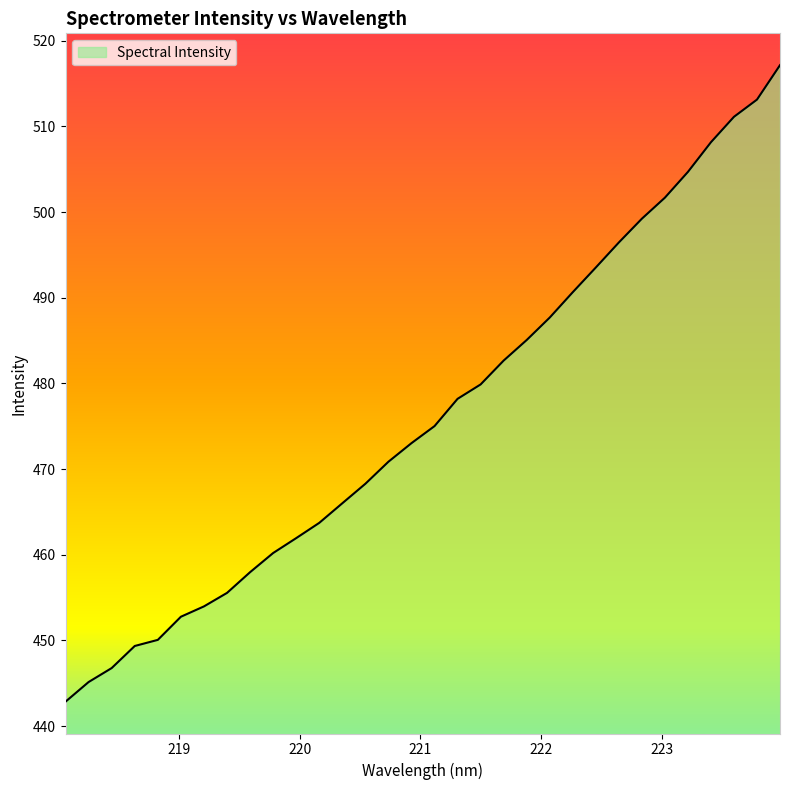

What is the difference between the maximum and minimum values?

74.3